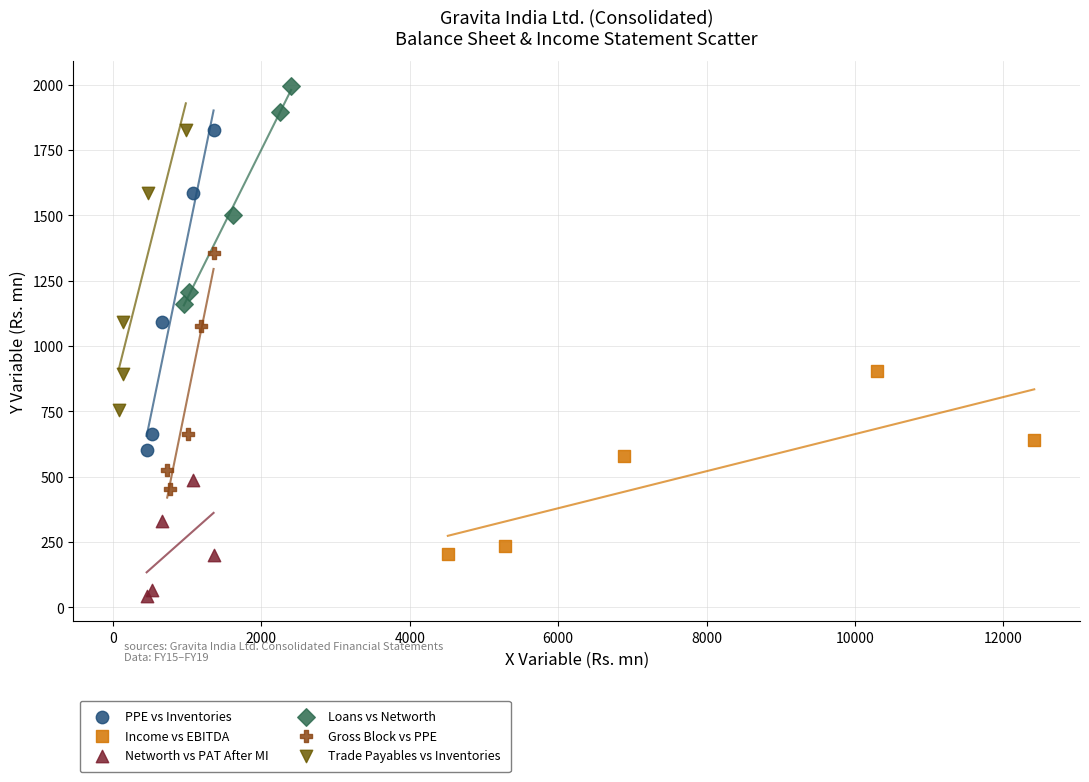

Which series reaches the maximum Y coordinate?

Loans vs Networth